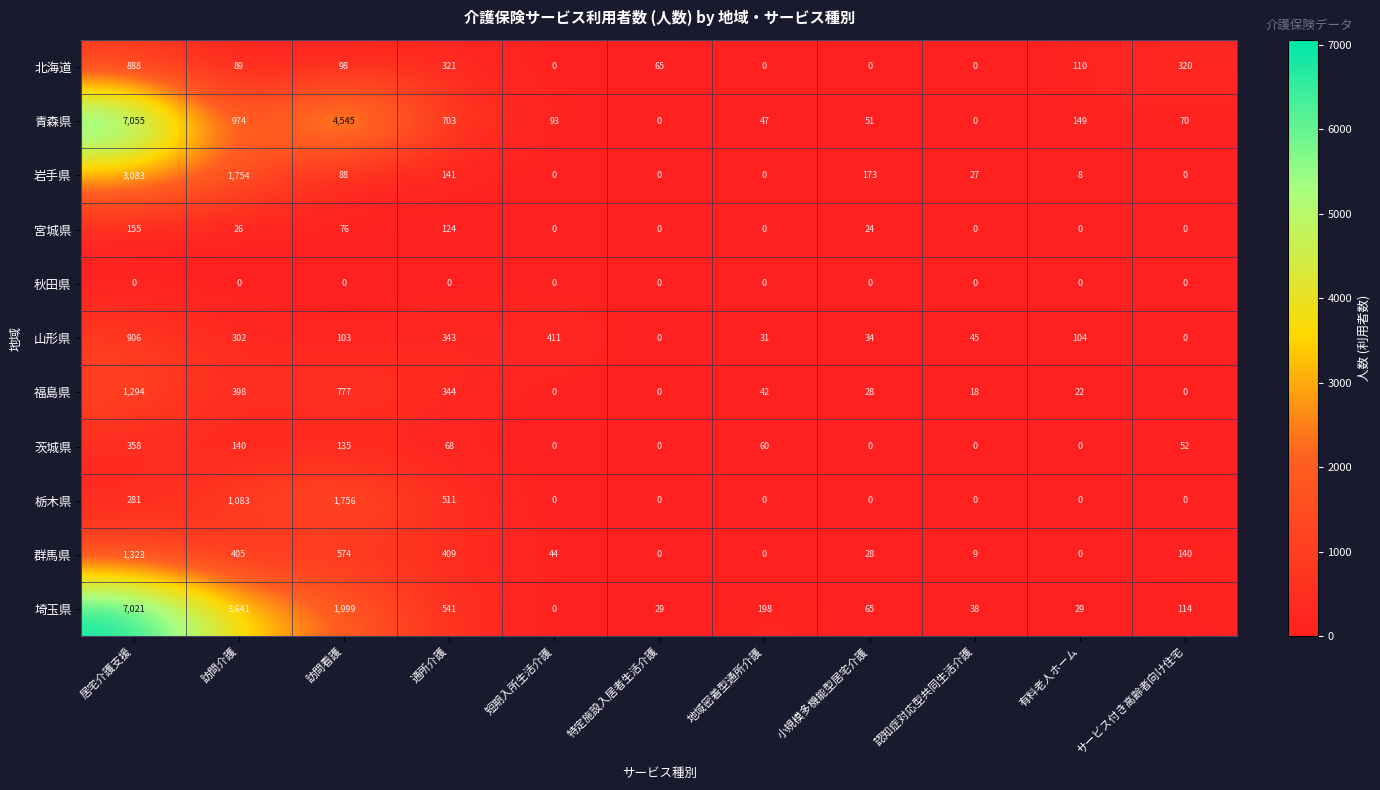

At how many categories does at least one series exceed 3535?

3